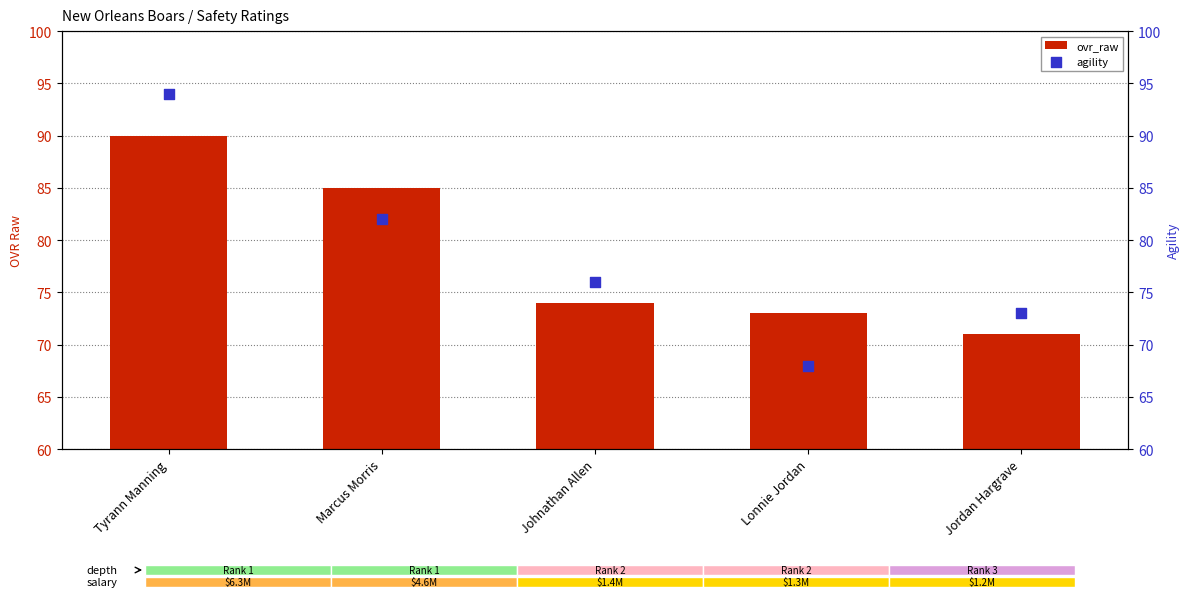

At how many categories does at least one series exceed 70?

5